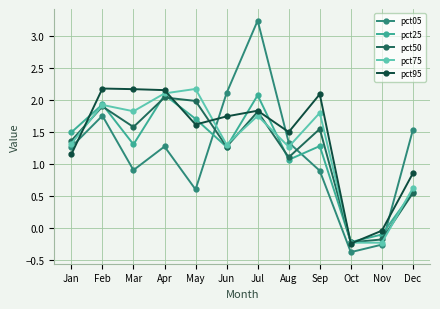

What is the sum of all pct95 values?

17.1